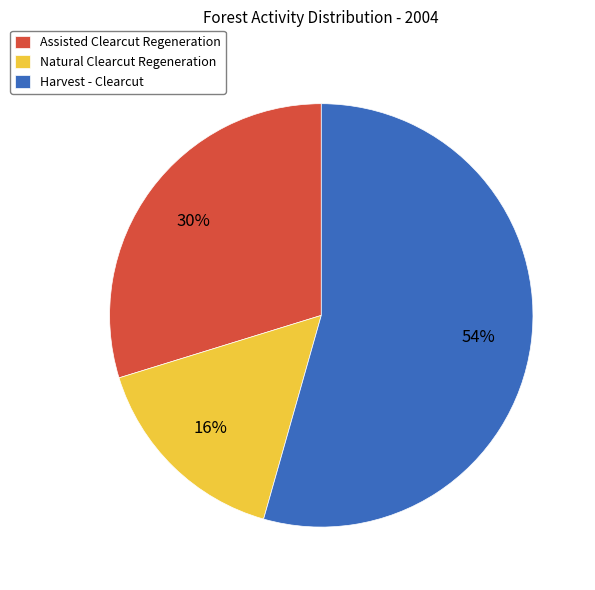

Rank the categories by value from lowest to highest.

Natural Clearcut Regeneration, Assisted Clearcut Regeneration, Harvest - Clearcut